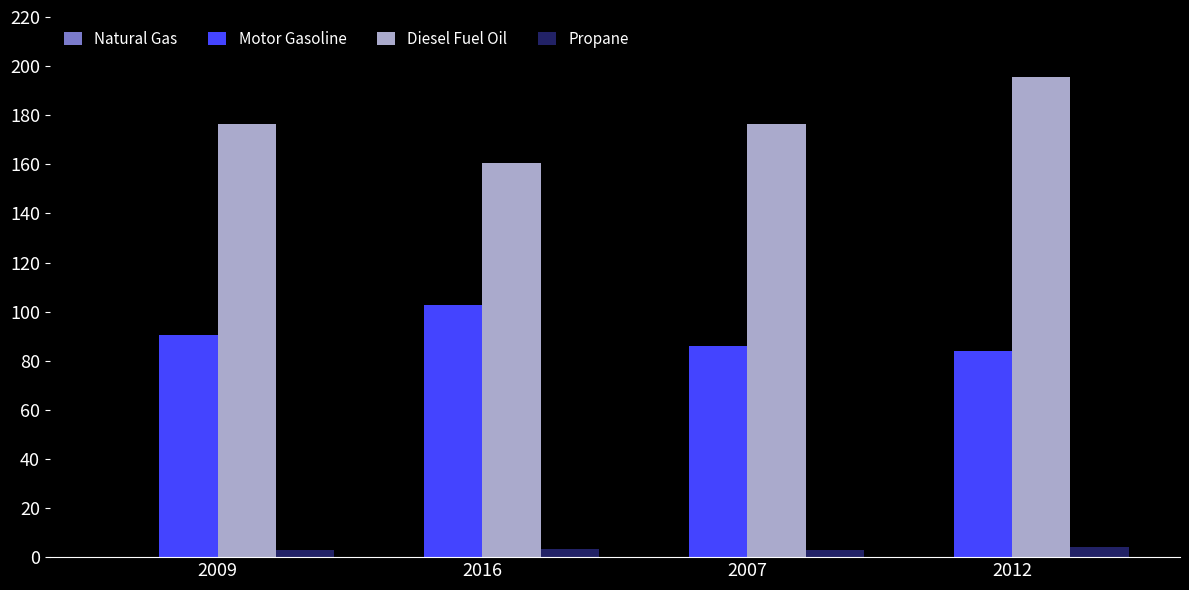

True or false: Propane has a value of 3.4 at 2016.

True